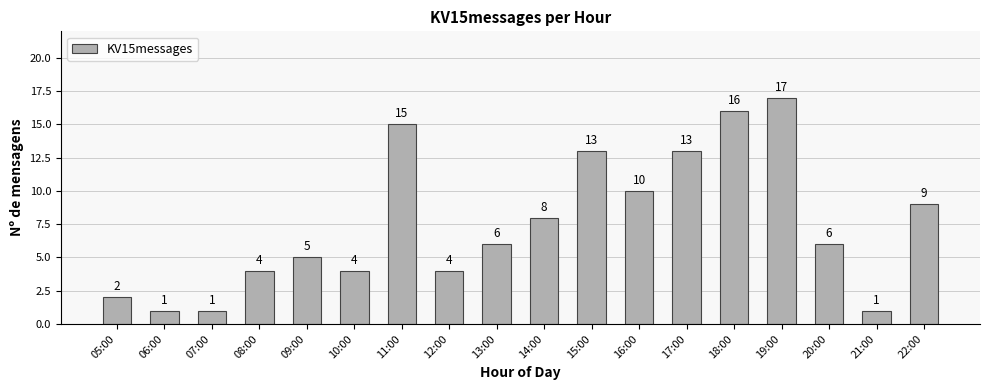

What is the smallest value displayed?

1